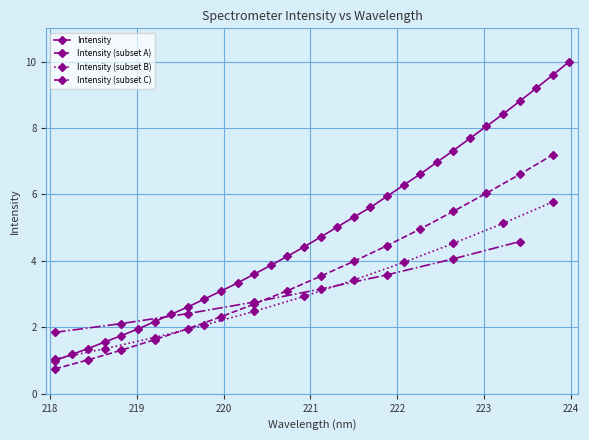

What is the label of the 1st point from the left?

218.0596